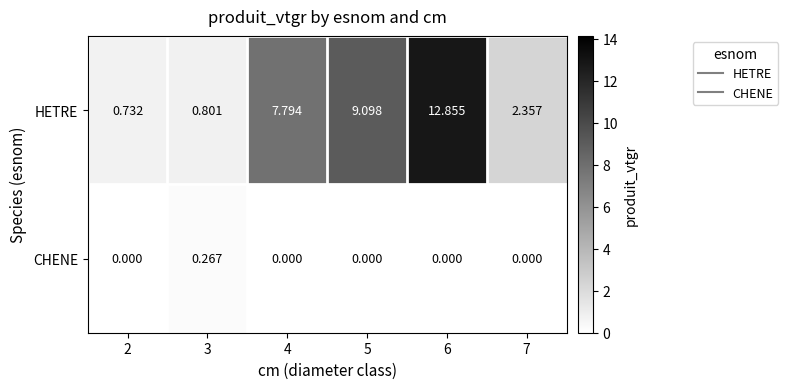

Is the value of CHENE at 4 greater than the value of HETRE at 3?

No